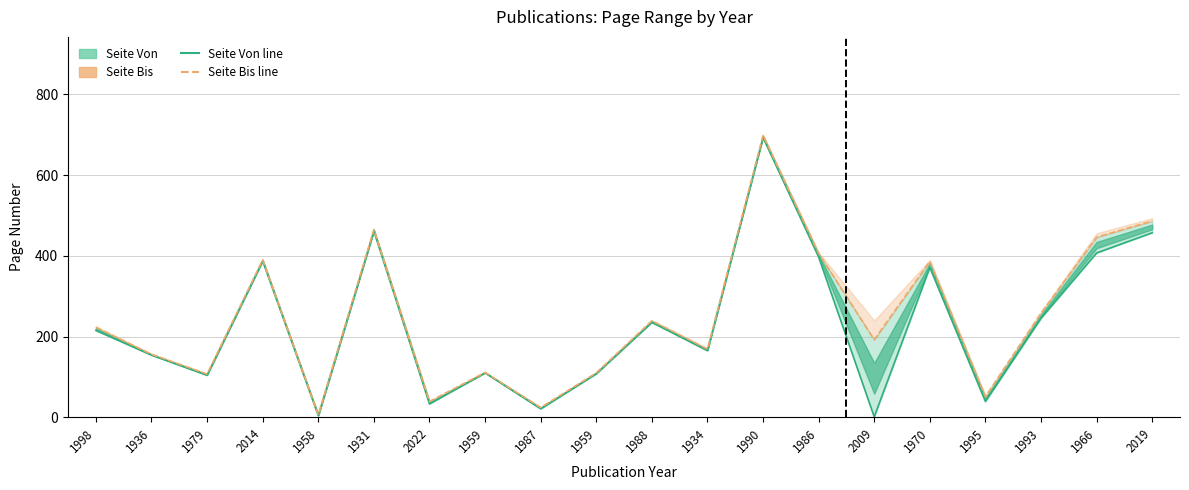

What is the approximate value of Seite Von at 1966, to the nearest 10?

410